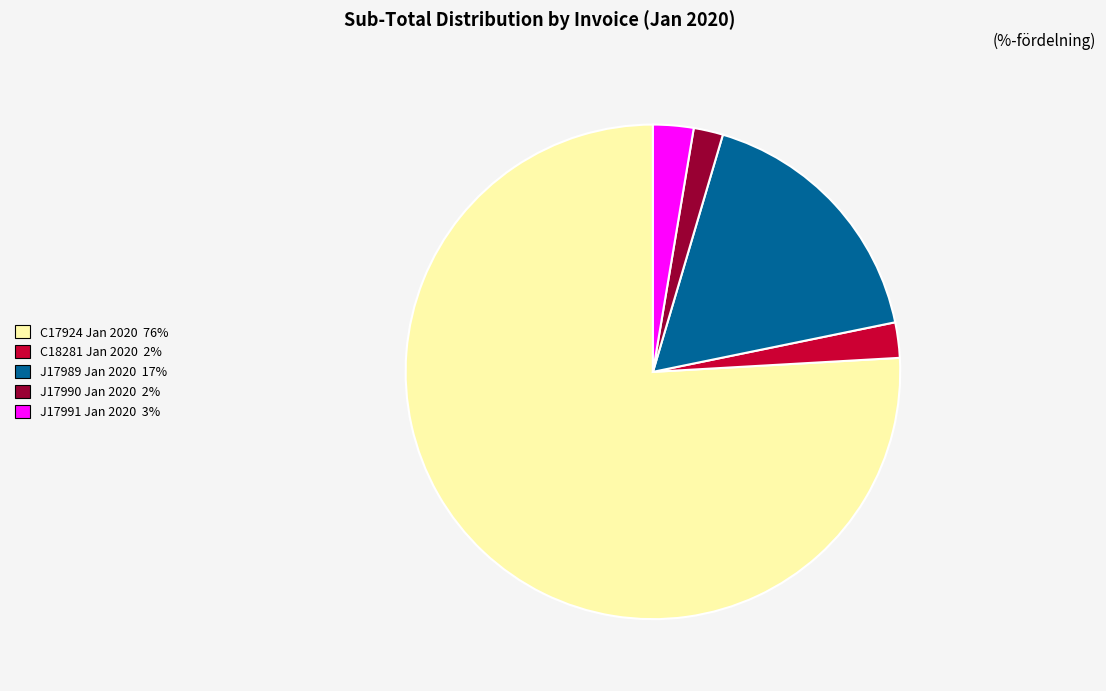

Is it true that J17989 Jan 2020 is 5% of the pie?

False